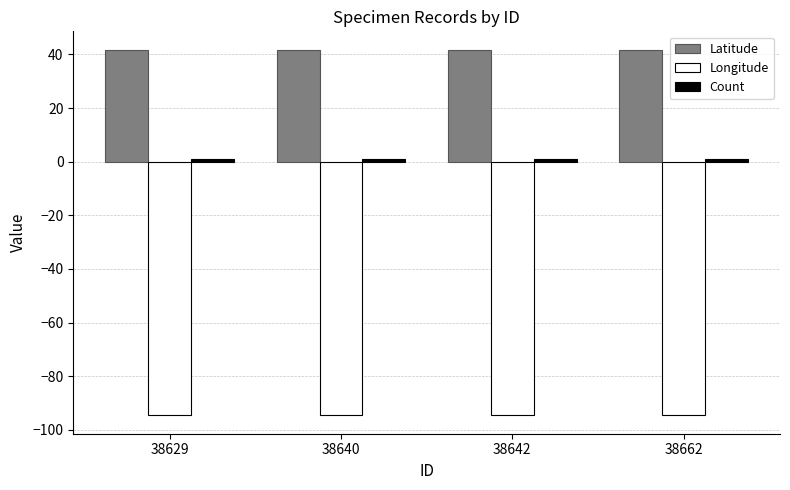

How many groups of bars are there?

4